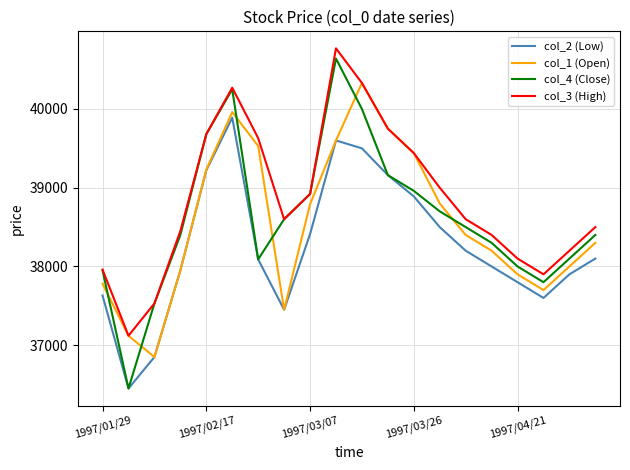

What is the difference between the maximum and minimum values in the col_4 (Close) series?

4190